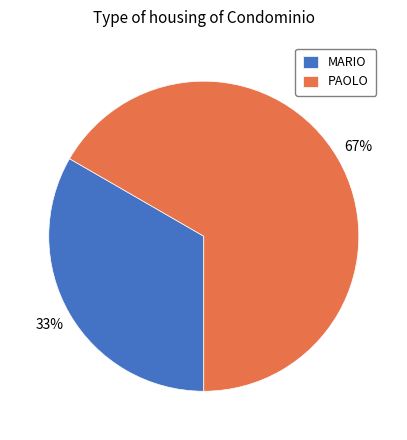

Is the sum of MARIO and PAOLO greater than half?

Yes